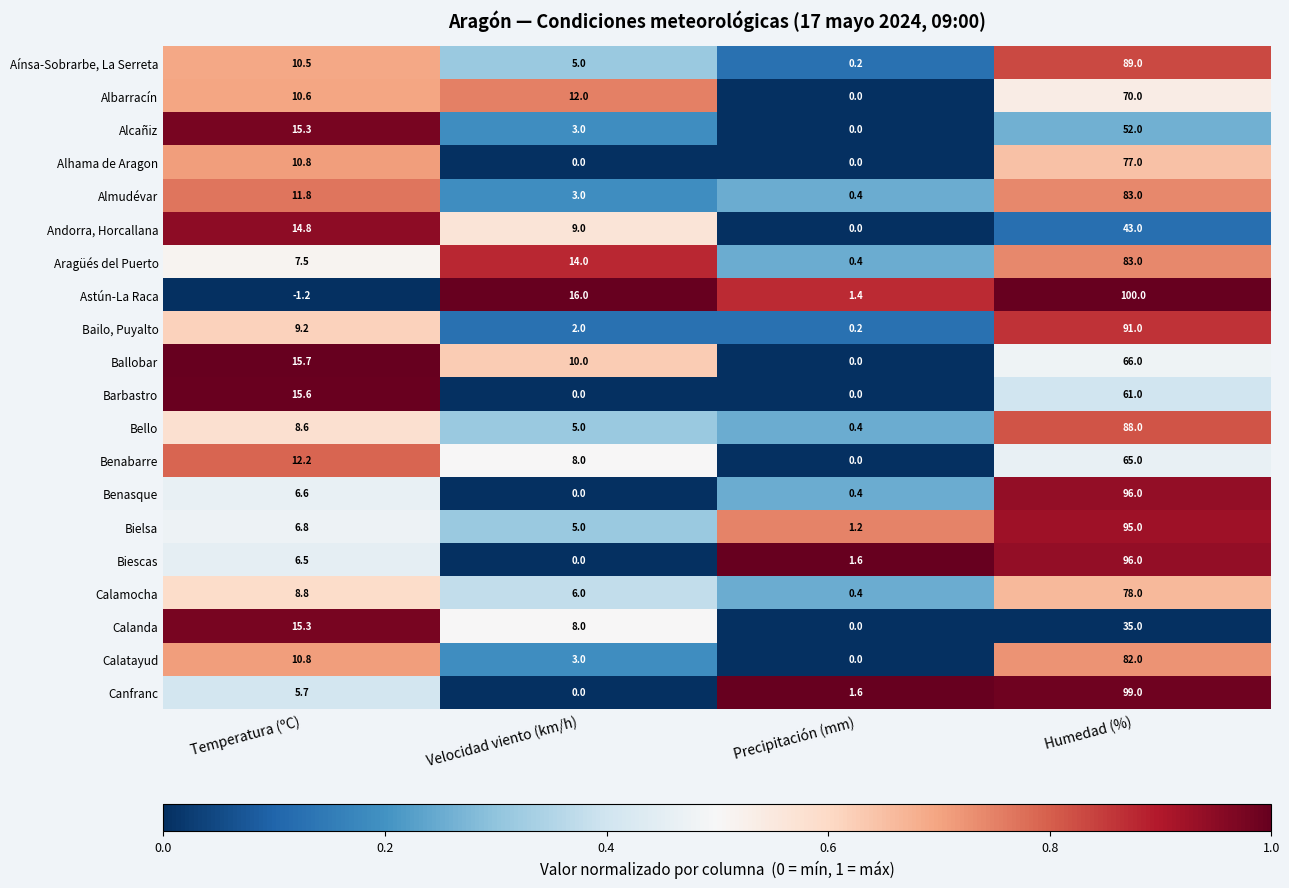

How many series are shown in this chart?

20